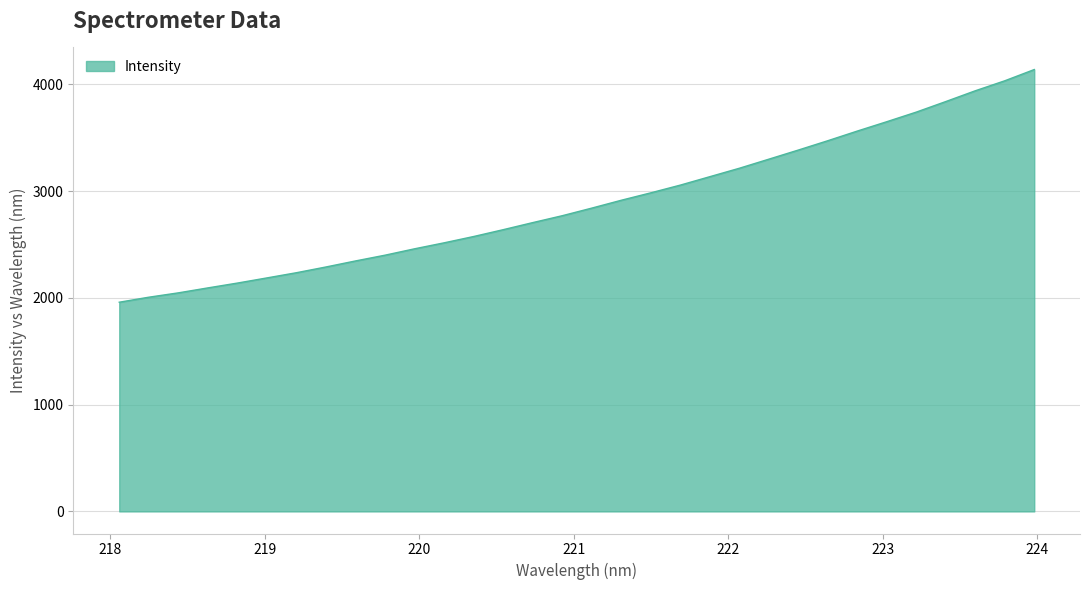

What is the difference between the maximum and minimum values?

2180.1